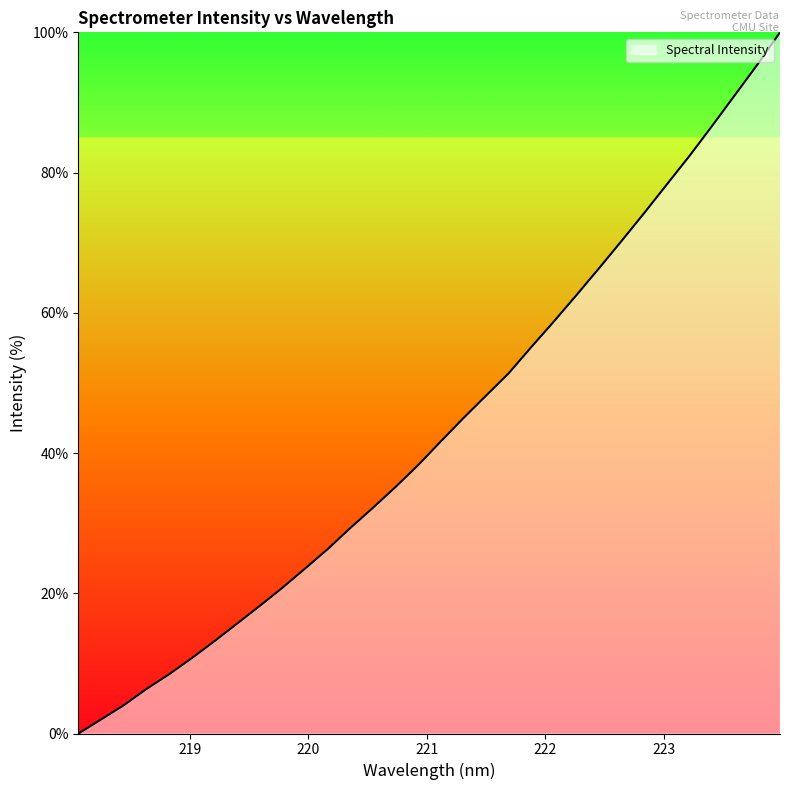

What is the greatest value displayed?

100.0